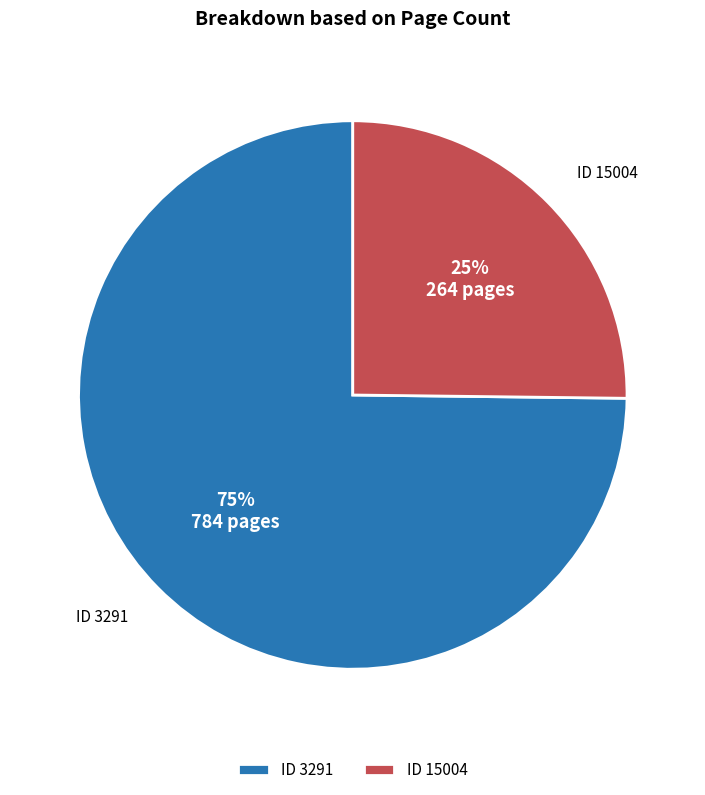

To the nearest percent, what portion does ID 15004 represent?

25%